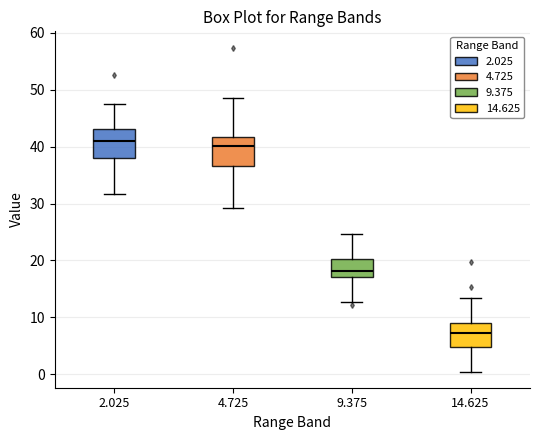

Reading left to right, transcribe this box plot: for each box, give where its median line is, the range the box spans, and where its two whiskers end, as read against the y-axis. The values are not printed on the chart, so give them approximately, as read against the axis.

2.025: median 41, box 38 to 43, whiskers 32 to 48
4.725: median 40, box 37 to 42, whiskers 29 to 49
9.375: median 18, box 17 to 20, whiskers 13 to 25
14.625: median 7, box 5 to 9, whiskers 1 to 13